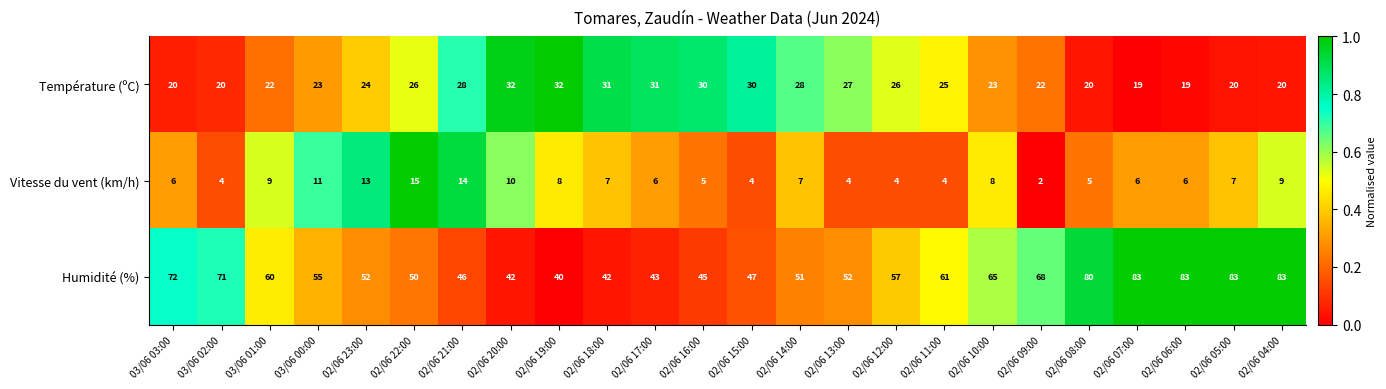

At which category is the sum across all series the highest?

02/06 04:00